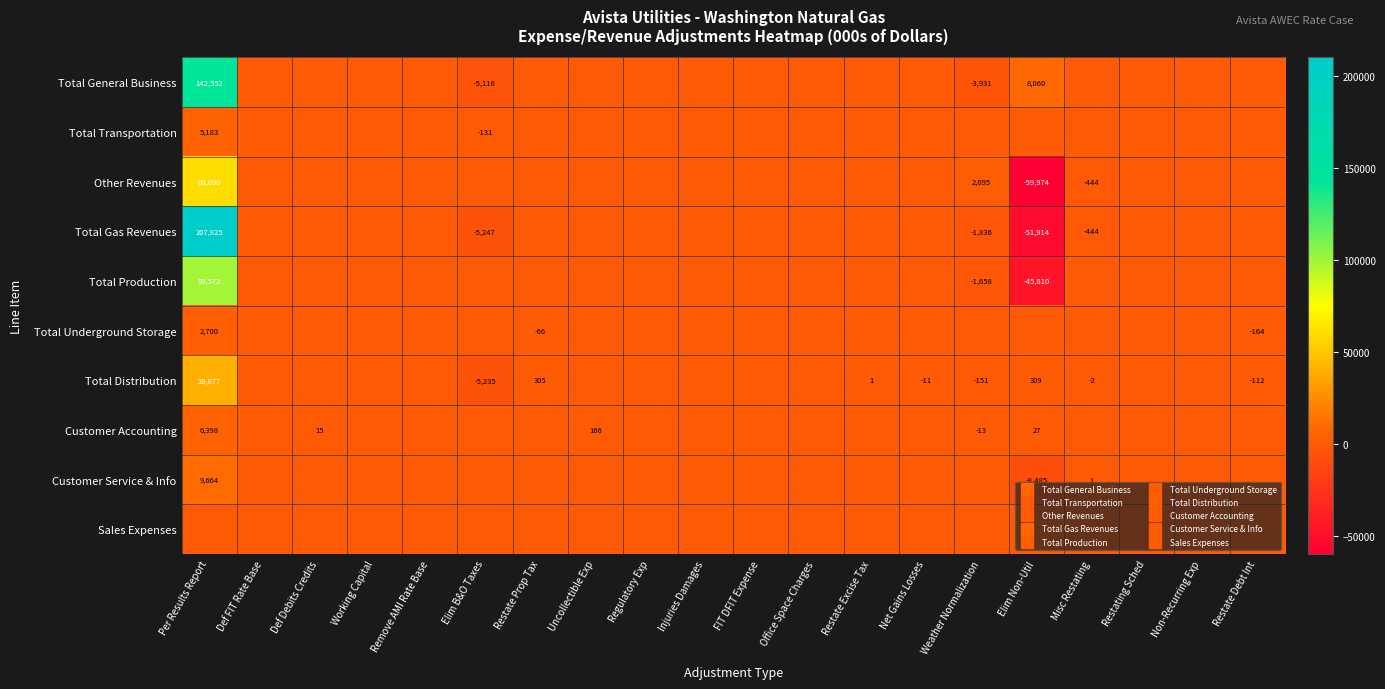

Is it true that Total Transportation equals -1783 at Working Capital?

False